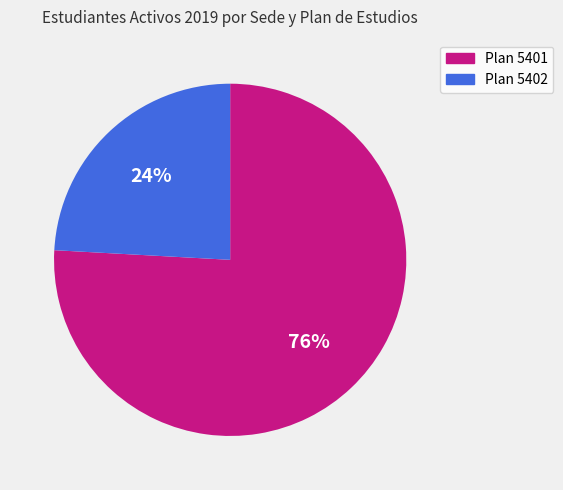

Is the sum of Plan 5401 and Plan 5402 greater than half?

Yes